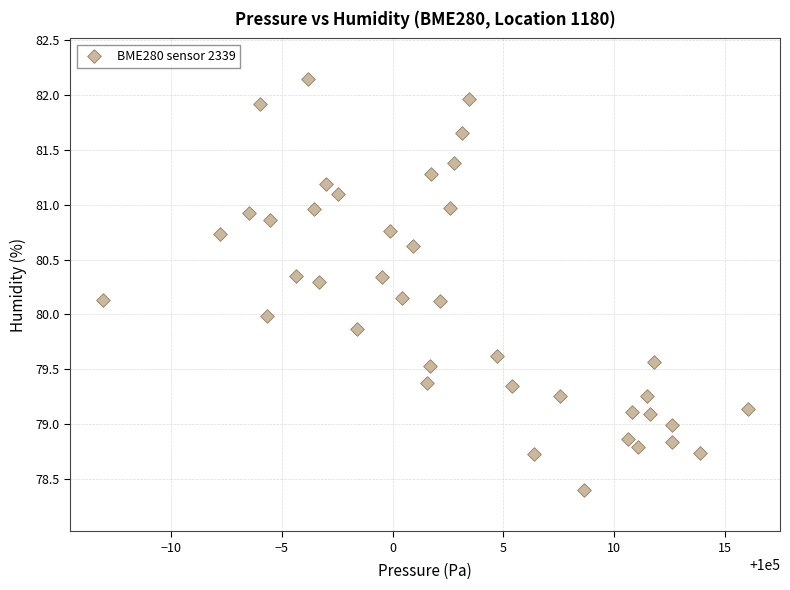

What is the range of X values (max minus min)?

29.1